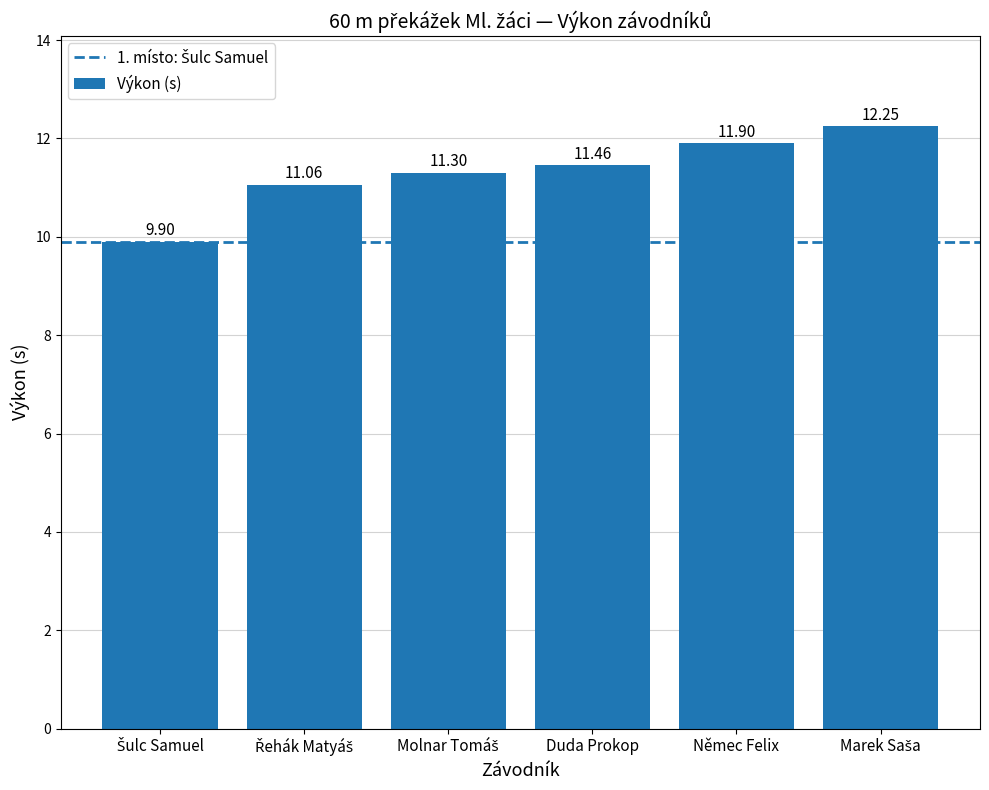

What is the difference between the second highest and second lowest values?

0.8